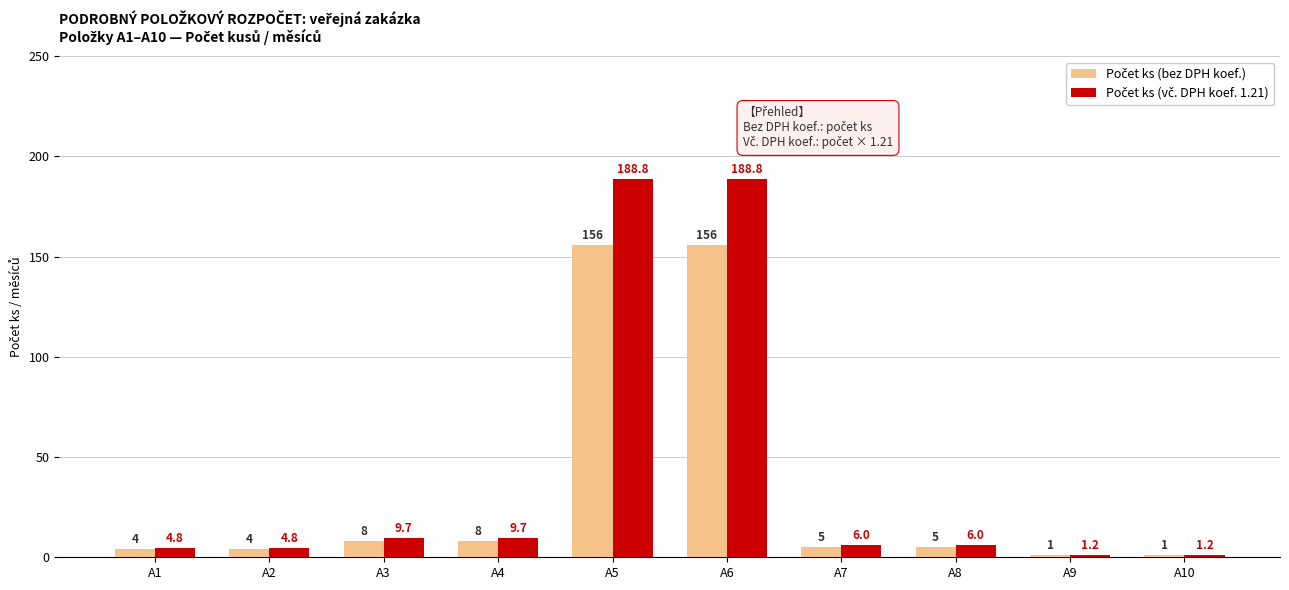

True or false: Počet ks (vč. DPH koef. 1.21) has a value of 2.8 at A7.

False